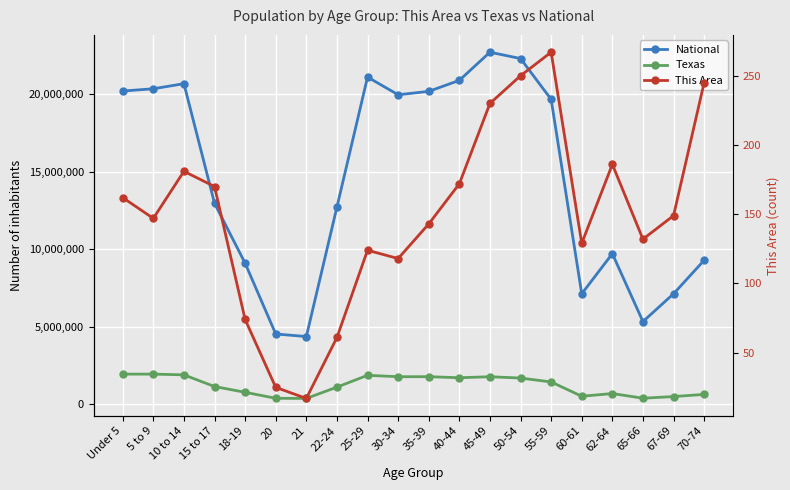

Is it true that Texas equals 1734689 at 15 to 17?

False